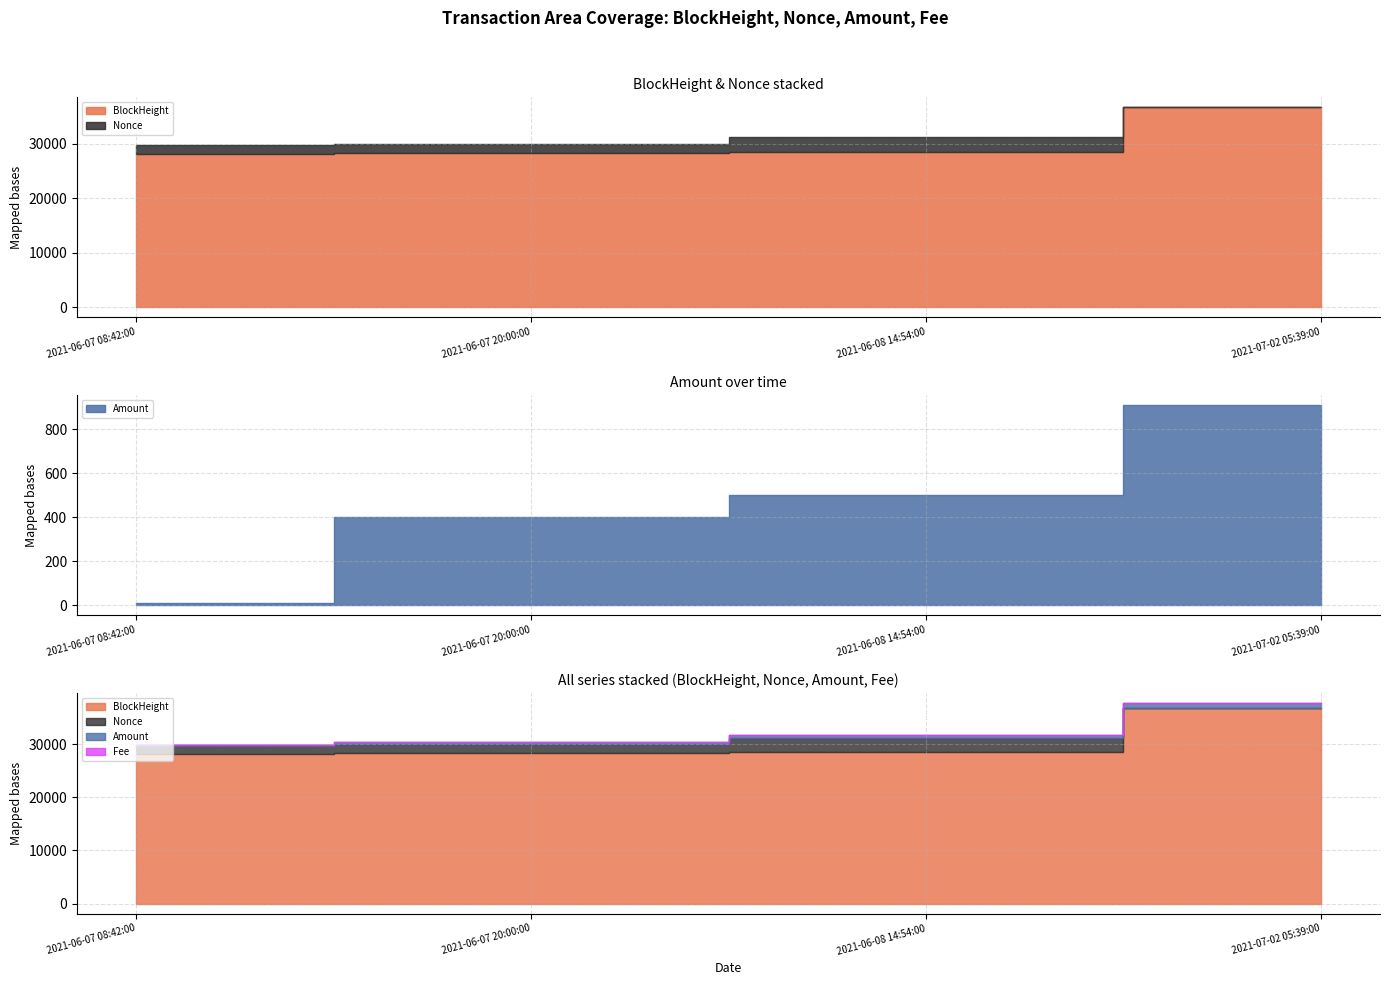

Which series ends up on top after the final intersection of Amount and Nonce?

Amount